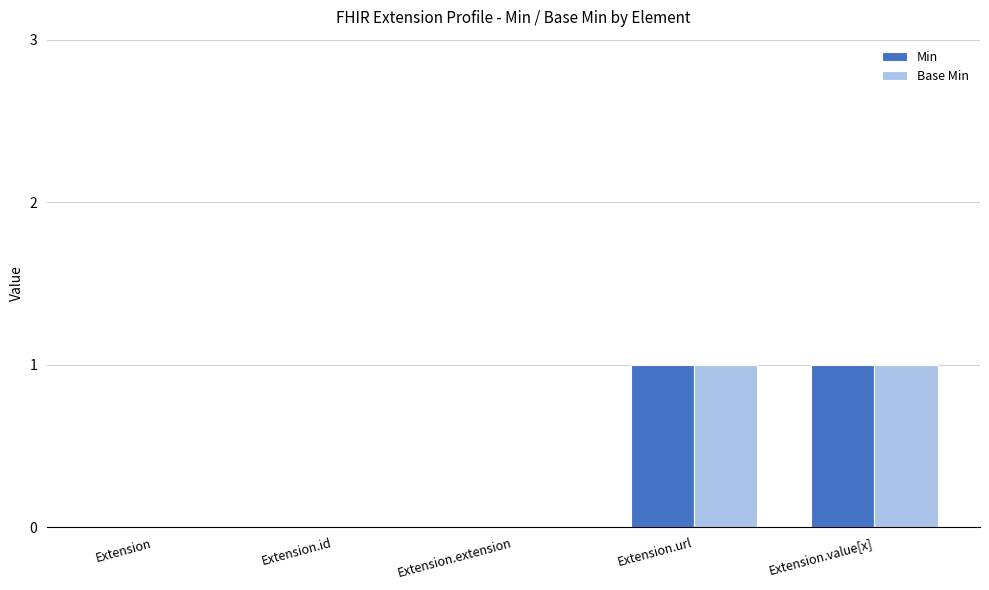

Is the value of Min at Extension.value[x] greater than the value of Base Min at Extension?

Yes